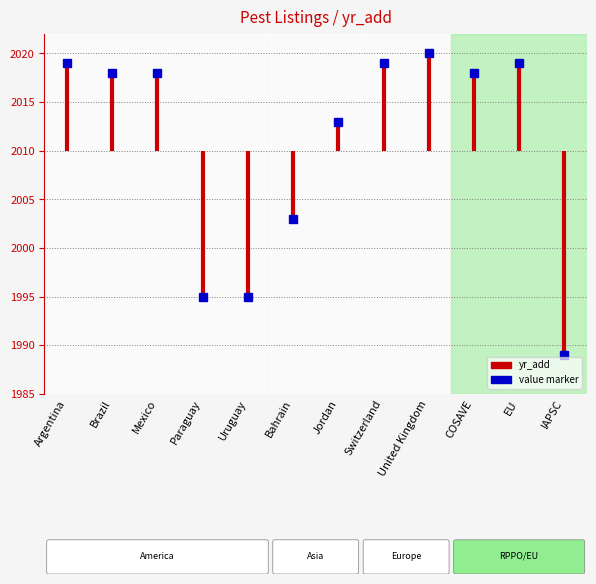

Is this an area chart (filled region under the line)?

No